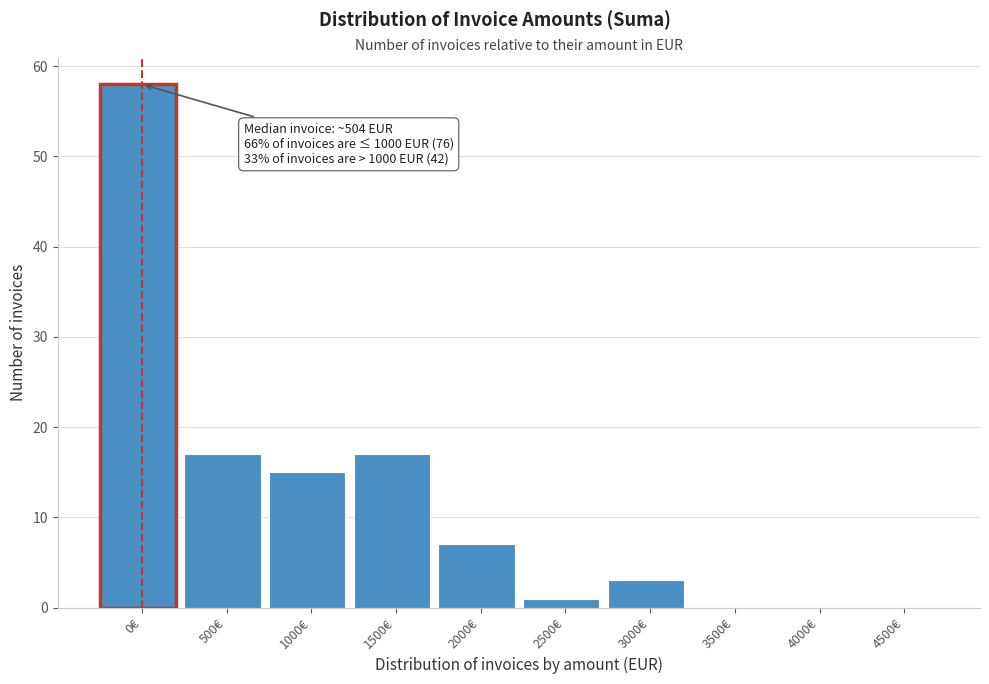

Reading left to right, what are all the values shown in this chart?

0€=58	500€=17	1000€=15	1500€=17	2000€=7	2500€=1	3000€=3	3500€=0	4000€=0	4500€=0